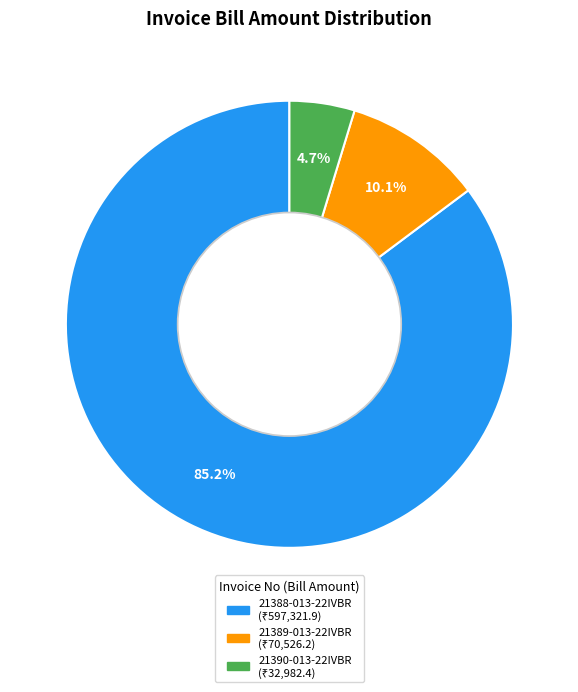

Rank the categories by value from highest to lowest.

21388-013-22IVBR, 21389-013-22IVBR, 21390-013-22IVBR